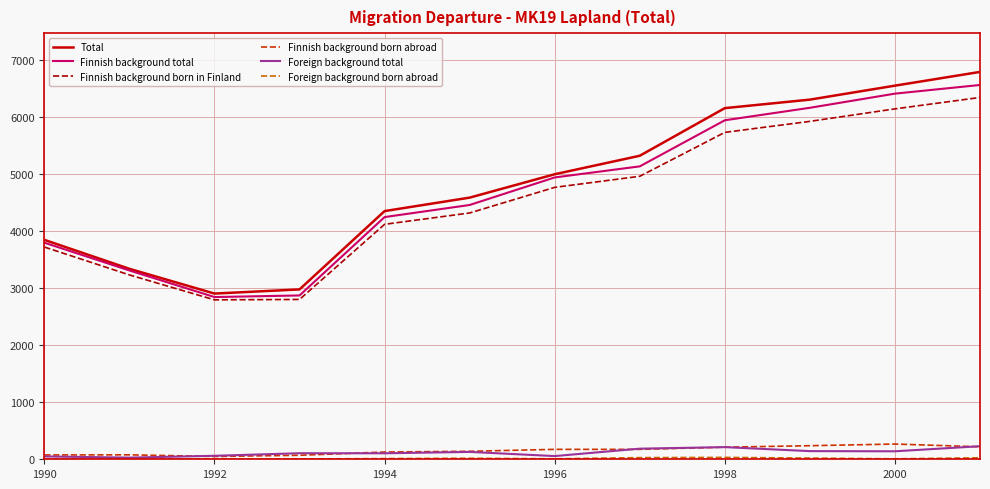

True or false: Finnish background total has more than 2 points higher than both neighbors.

False